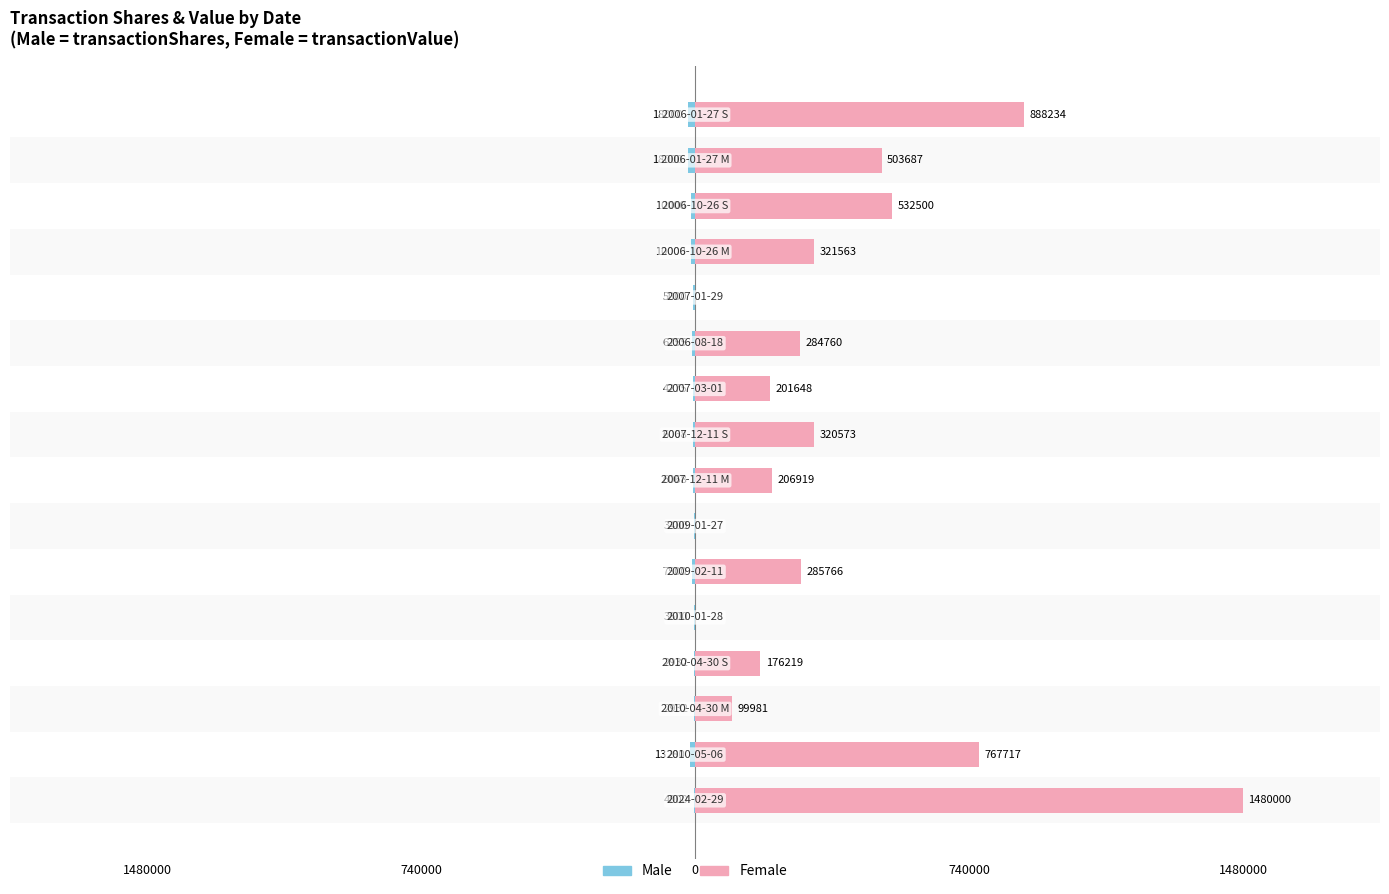

List the series in order of their overall mean, highest first.

Female, Male